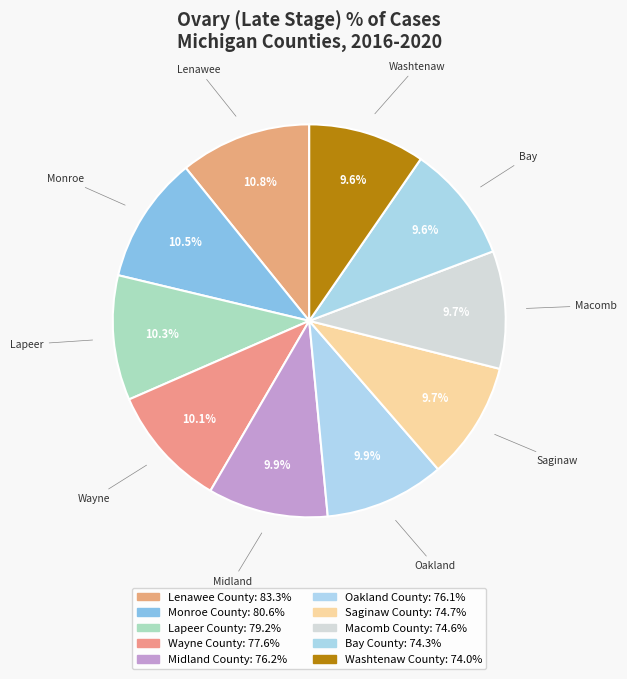

What percentage is the Monroe County slice, to the nearest percent?

10%